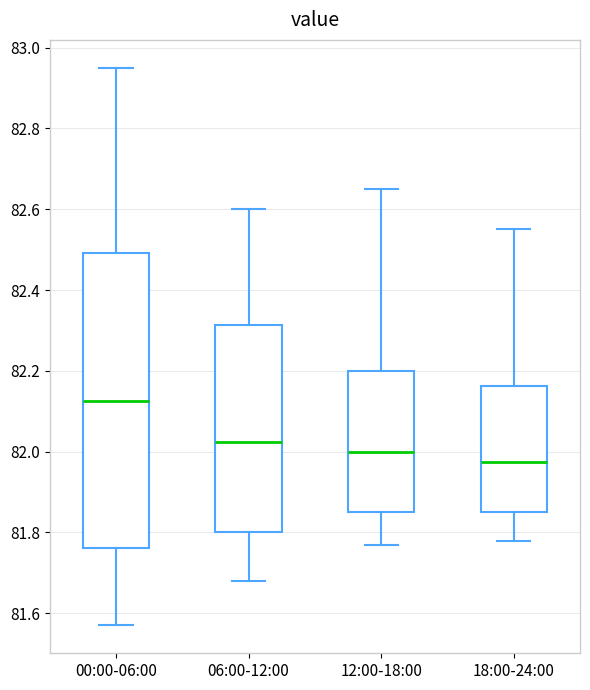

Where does the lower whisker of the box for 00:00-06:00 end on the y-axis? The values are not printed on the chart, so give them approximately, as read against the axis.

81.58